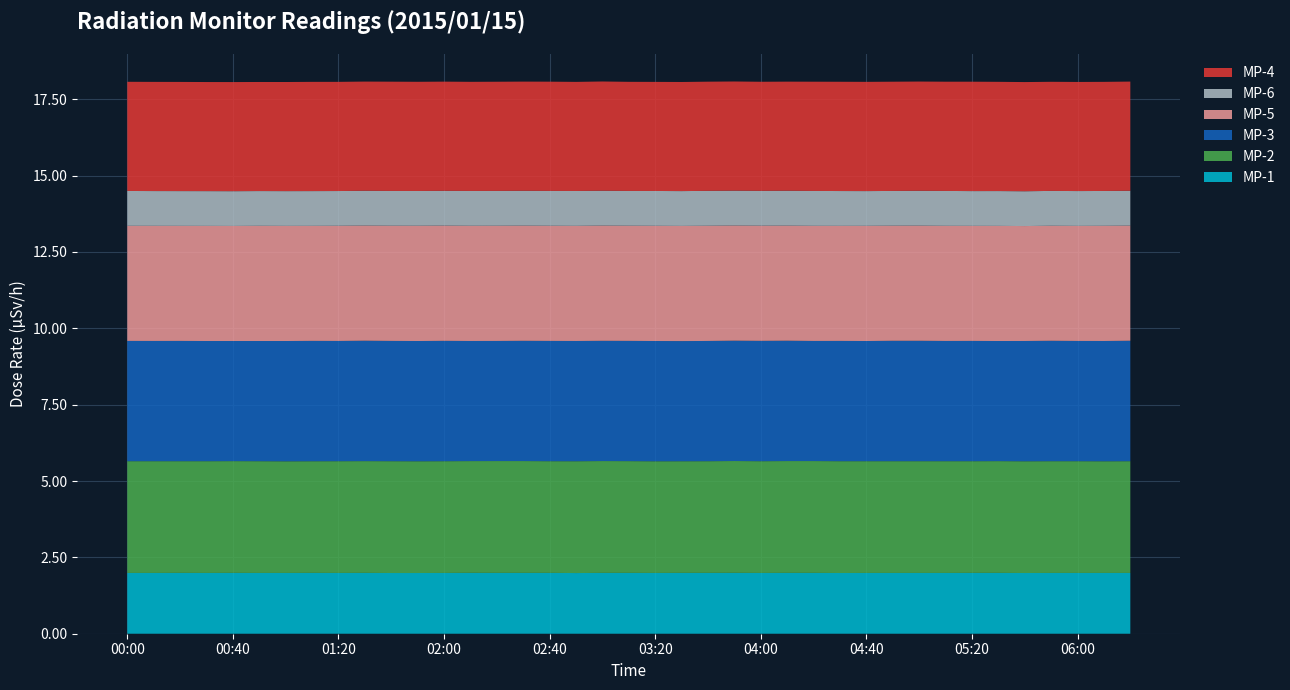

Reading left to right, transcribe all the data shown in this chart.

MP-1: 2.0	2.0	2.0	2.0	2.0	2.0	2.0	2.0	2.0	2.0	2.0	2.0	2.0	2.0	2.0	2.0	2.0	2.0	2.0	2.0	2.0	2.0	2.0	2.0	2.0	2.0	2.0	2.0	2.0	2.0	2.0	2.0	2.0	2.0	2.0	2.0	2.0	2.0	2.0
MP-2: 3.7	3.7	3.7	3.7	3.7	3.7	3.7	3.7	3.7	3.7	3.7	3.7	3.7	3.7	3.7	3.7	3.7	3.7	3.7	3.7	3.7	3.7	3.7	3.7	3.7	3.7	3.7	3.7	3.7	3.7	3.7	3.7	3.7	3.7	3.7	3.7	3.7	3.7	3.7
MP-3: 3.9	3.9	3.9	3.9	3.9	3.9	3.9	3.9	3.9	3.9	3.9	3.9	3.9	3.9	3.9	3.9	3.9	3.9	3.9	3.9	3.9	3.9	3.9	3.9	3.9	3.9	3.9	3.9	3.9	3.9	3.9	3.9	3.9	3.9	3.9	3.9	3.9	3.9	3.9
MP-5: 3.8	3.8	3.8	3.8	3.8	3.8	3.8	3.8	3.8	3.8	3.8	3.8	3.8	3.8	3.8	3.8	3.8	3.8	3.8	3.8	3.8	3.8	3.8	3.8	3.8	3.8	3.8	3.8	3.8	3.8	3.8	3.8	3.8	3.8	3.8	3.8	3.8	3.8	3.8
MP-6: 1.1	1.1	1.1	1.1	1.1	1.1	1.1	1.1	1.1	1.1	1.1	1.1	1.1	1.1	1.1	1.1	1.1	1.1	1.1	1.1	1.1	1.1	1.1	1.1	1.1	1.1	1.1	1.1	1.1	1.1	1.1	1.1	1.1	1.1	1.1	1.1	1.1	1.1	1.1
MP-4: 3.6	3.6	3.6	3.6	3.6	3.6	3.6	3.6	3.6	3.6	3.6	3.6	3.6	3.6	3.6	3.6	3.6	3.6	3.6	3.6	3.6	3.6	3.6	3.6	3.6	3.6	3.6	3.6	3.6	3.6	3.6	3.6	3.6	3.6	3.6	3.6	3.6	3.6	3.6